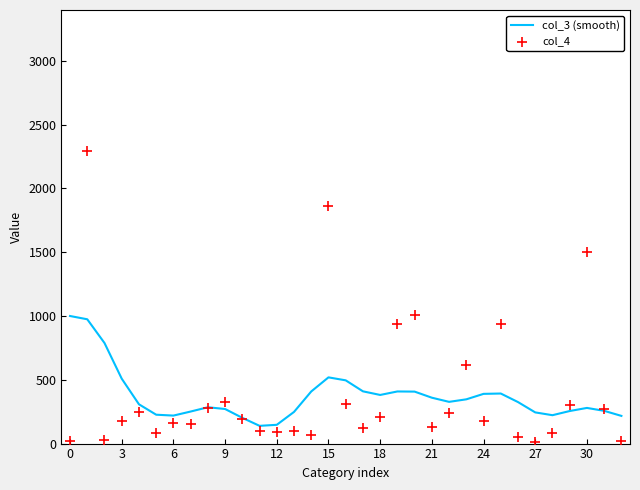

At how many categories does at least one series exceed 76?

33